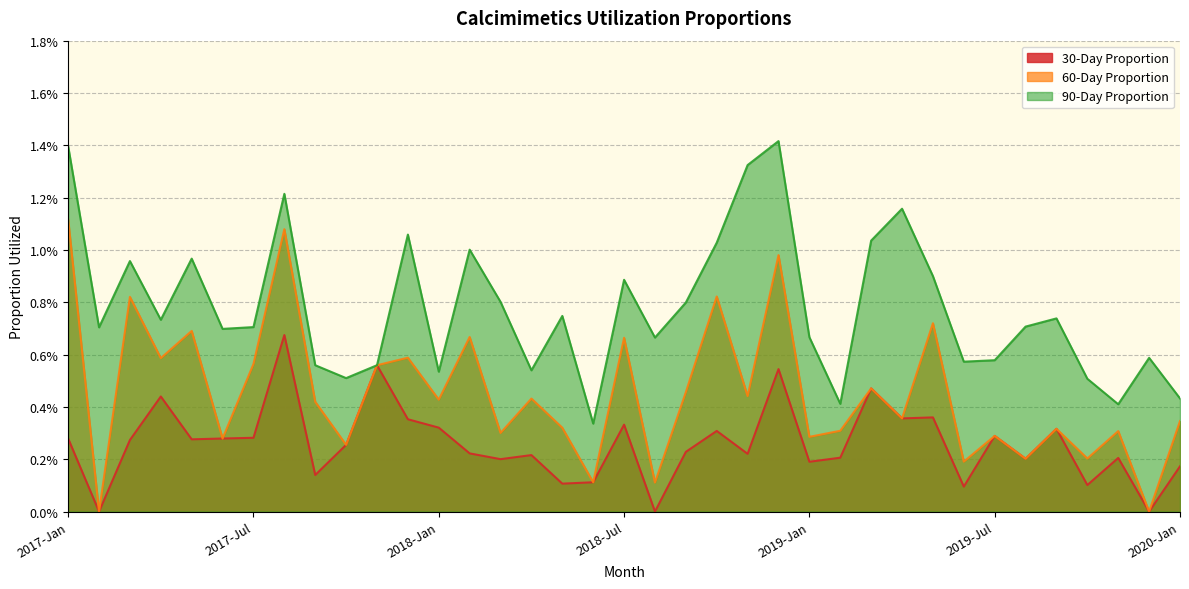

Reading right to left, extract all data points from this chart.

30-Day Proportion: 2020-Jan=0.0	2019-Dec=0.0	2019-Nov=0.0	2019-Oct=0.0	2019-Sep=0.0	2019-Aug=0.0	2019-Jul=0.0	2019-Jun=0.0	2019-May=0.0	2019-Apr=0.0	2019-Mar=0.0	2019-Feb=0.0	2019-Jan=0.0	2018-Dec=0.0	2018-Nov=0.0	2018-Oct=0.0	2018-Sep=0.0	2018-Aug=0.0	2018-Jul=0.0	2018-Jun=0.0	2018-May=0.0	2018-Apr=0.0	2018-Mar=0.0	2018-Feb=0.0	2018-Jan=0.0	2017-Dec=0.0	2017-Nov=0.0	2017-Oct=0.0	2017-Sep=0.0	2017-Aug=0.0	2017-Jul=0.0	2017-Jun=0.0	2017-May=0.0	2017-Apr=0.0	2017-Mar=0.0	2017-Feb=0.0	2017-Jan=0.0
60-Day Proportion: 2020-Jan=0.0	2019-Dec=0.0	2019-Nov=0.0	2019-Oct=0.0	2019-Sep=0.0	2019-Aug=0.0	2019-Jul=0.0	2019-Jun=0.0	2019-May=0.0	2019-Apr=0.0	2019-Mar=0.0	2019-Feb=0.0	2019-Jan=0.0	2018-Dec=0.0	2018-Nov=0.0	2018-Oct=0.0	2018-Sep=0.0	2018-Aug=0.0	2018-Jul=0.0	2018-Jun=0.0	2018-May=0.0	2018-Apr=0.0	2018-Mar=0.0	2018-Feb=0.0	2018-Jan=0.0	2017-Dec=0.0	2017-Nov=0.0	2017-Oct=0.0	2017-Sep=0.0	2017-Aug=0.0	2017-Jul=0.0	2017-Jun=0.0	2017-May=0.0	2017-Apr=0.0	2017-Mar=0.0	2017-Feb=0.0	2017-Jan=0.0
90-Day Proportion: 2020-Jan=0.0	2019-Dec=0.0	2019-Nov=0.0	2019-Oct=0.0	2019-Sep=0.0	2019-Aug=0.0	2019-Jul=0.0	2019-Jun=0.0	2019-May=0.0	2019-Apr=0.0	2019-Mar=0.0	2019-Feb=0.0	2019-Jan=0.0	2018-Dec=0.0	2018-Nov=0.0	2018-Oct=0.0	2018-Sep=0.0	2018-Aug=0.0	2018-Jul=0.0	2018-Jun=0.0	2018-May=0.0	2018-Apr=0.0	2018-Mar=0.0	2018-Feb=0.0	2018-Jan=0.0	2017-Dec=0.0	2017-Nov=0.0	2017-Oct=0.0	2017-Sep=0.0	2017-Aug=0.0	2017-Jul=0.0	2017-Jun=0.0	2017-May=0.0	2017-Apr=0.0	2017-Mar=0.0	2017-Feb=0.0	2017-Jan=0.0